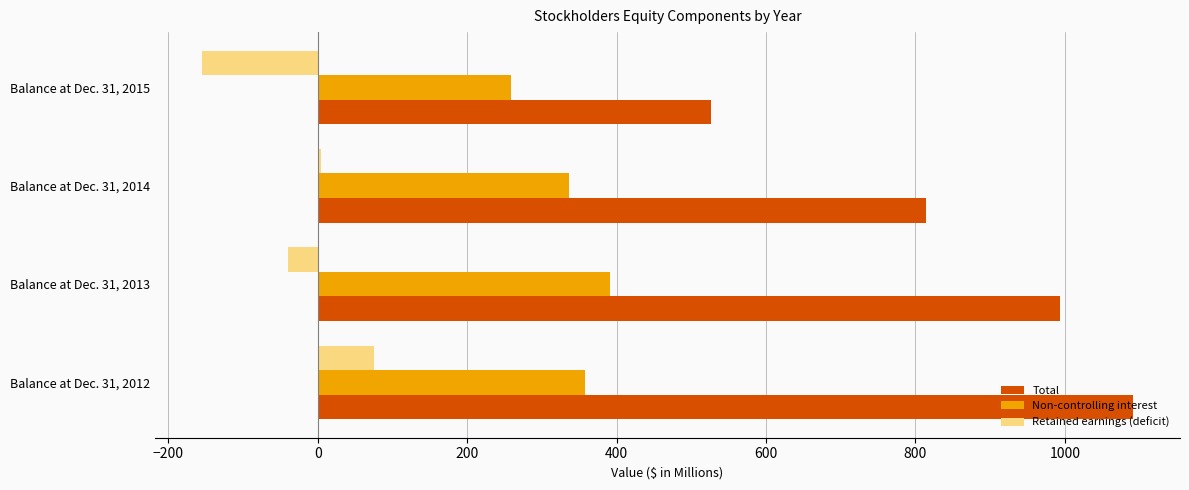

At Balance at Dec. 31, 2015, list the series in order from largest to smallest.

Total, Non-controlling interest, Retained earnings (deficit)